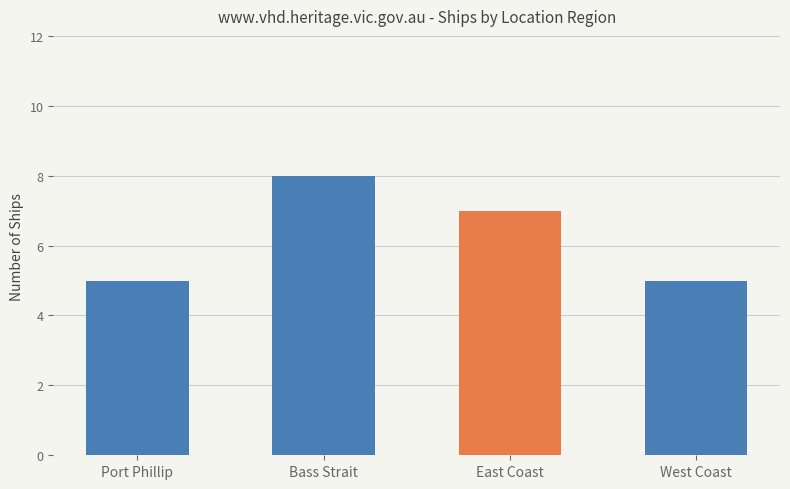

Reading right to left, extract all data points from this chart.

West Coast=5	East Coast=7	Bass Strait=8	Port Phillip=5